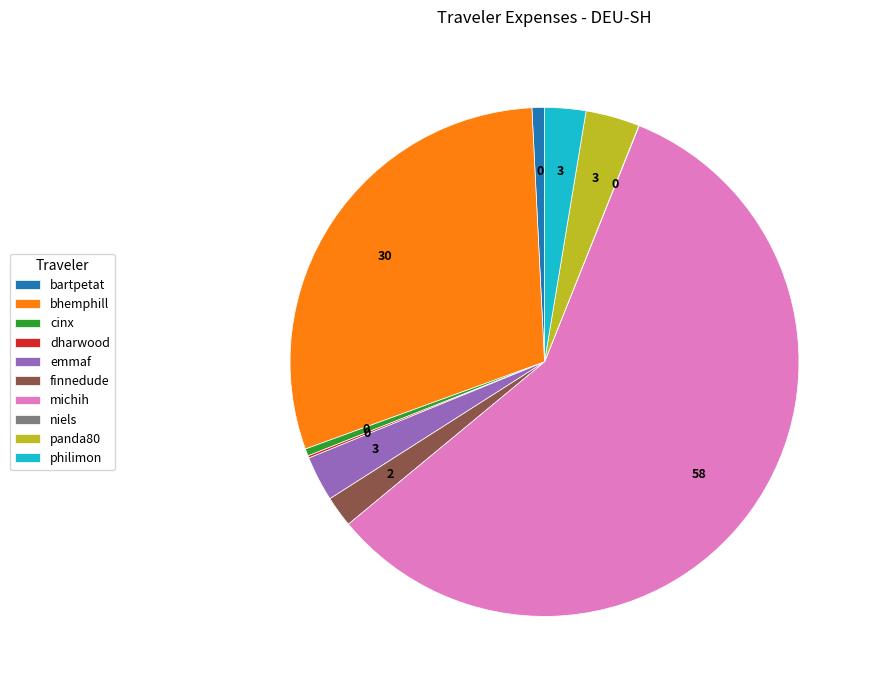

Which slice is the largest?

michih